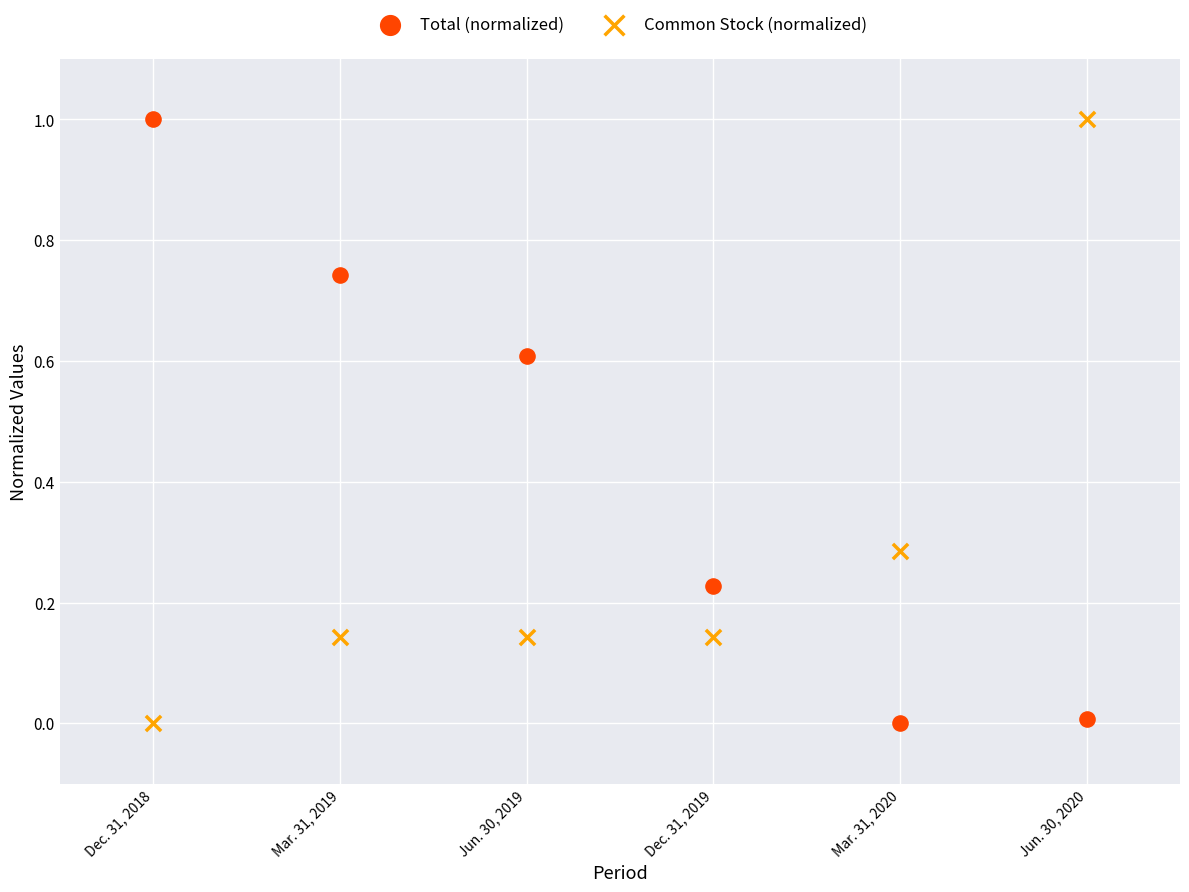

What are all the series names shown in the legend?

Total (normalized), Common Stock (normalized)